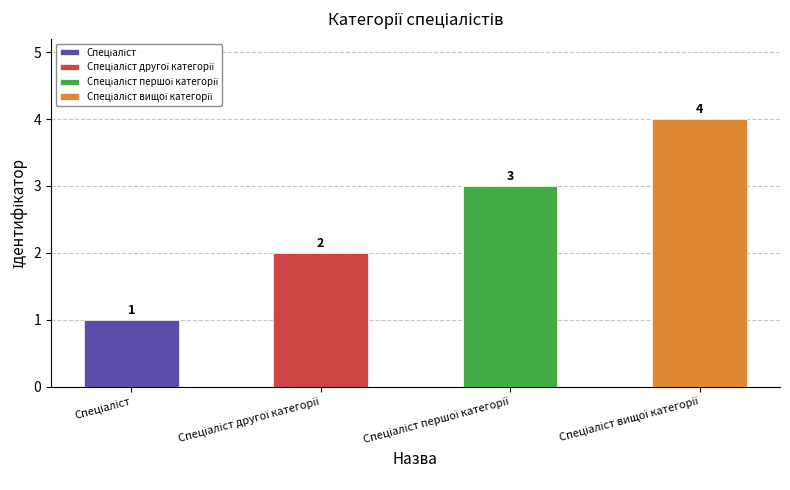

True or false: the data shows 0 at Спеціаліст.

False